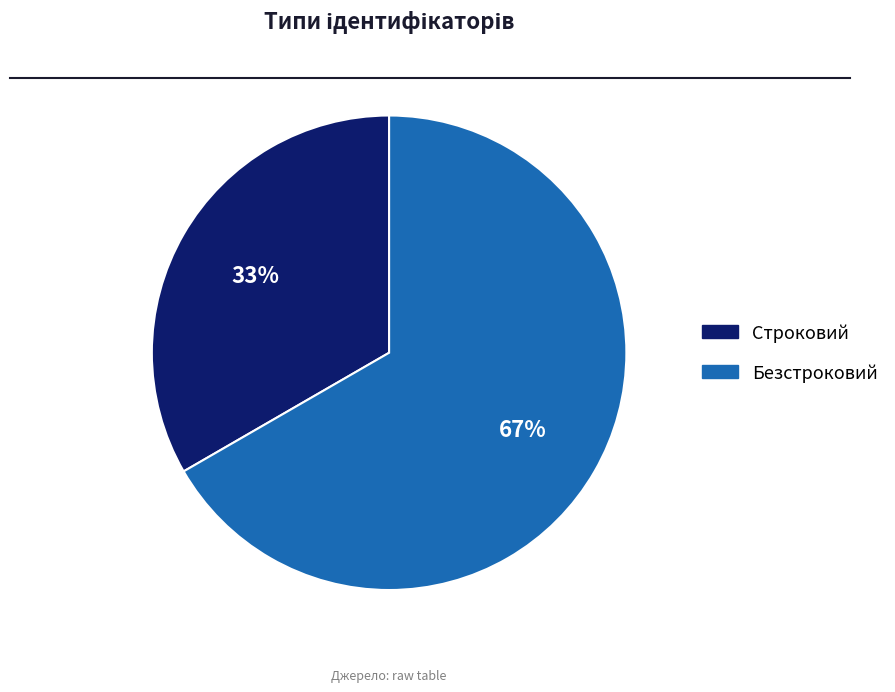

What is the ratio of the value at Безстроковий to the value at Строковий?

2.0